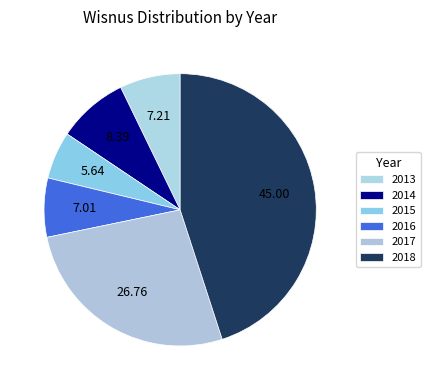

Combined, do 2016 and 2014 account for over 50%?

No